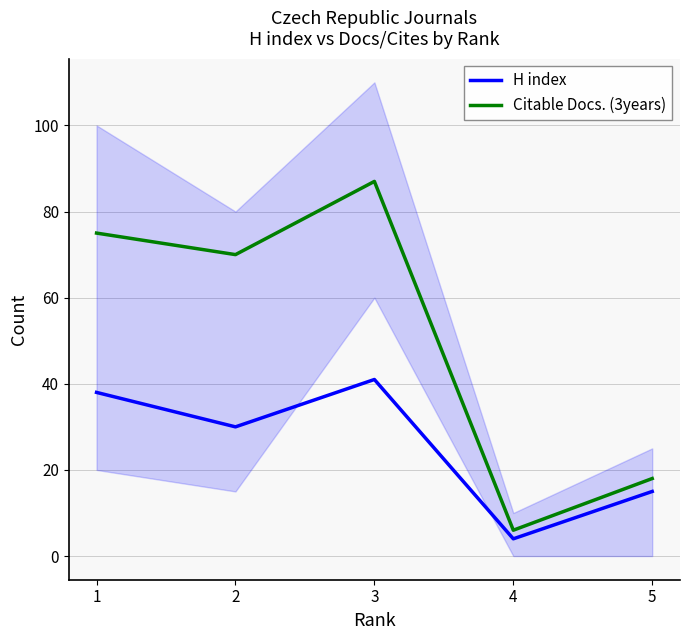

True or false: Citable Docs. (3years) has a value of 18 at 5.

True